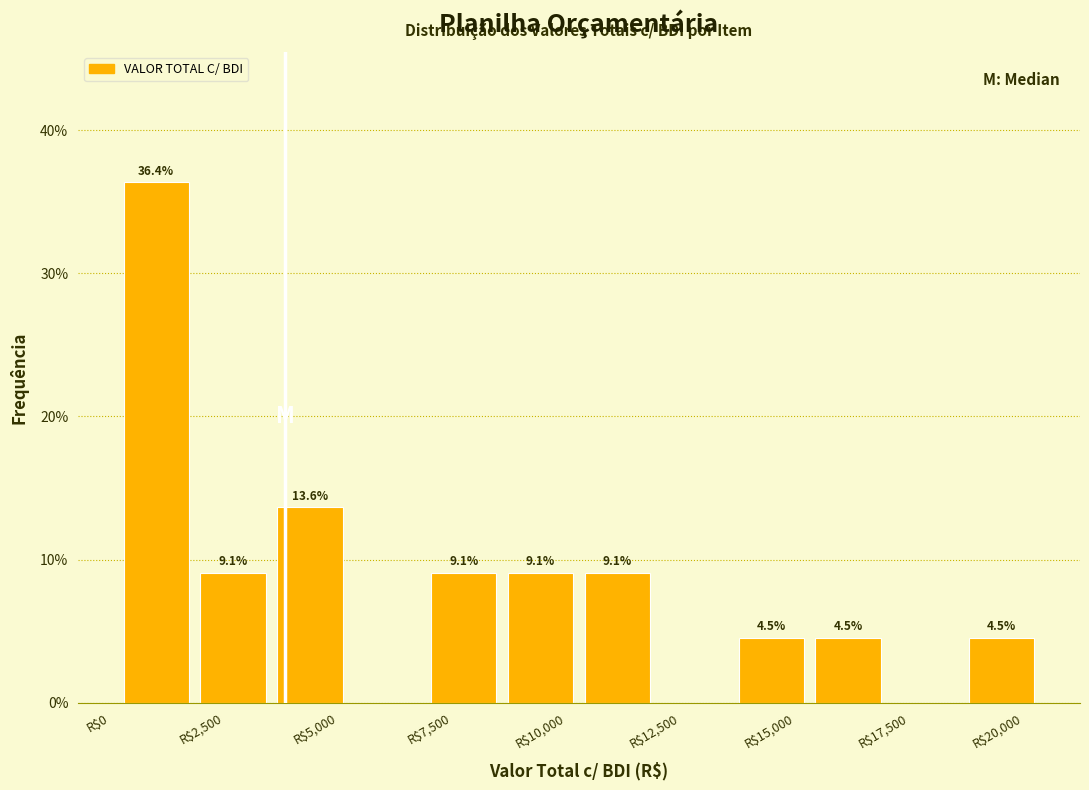

Around what value on the x-axis is the tallest bar? Give the approximate position of its centre, as read against the axis.

1000